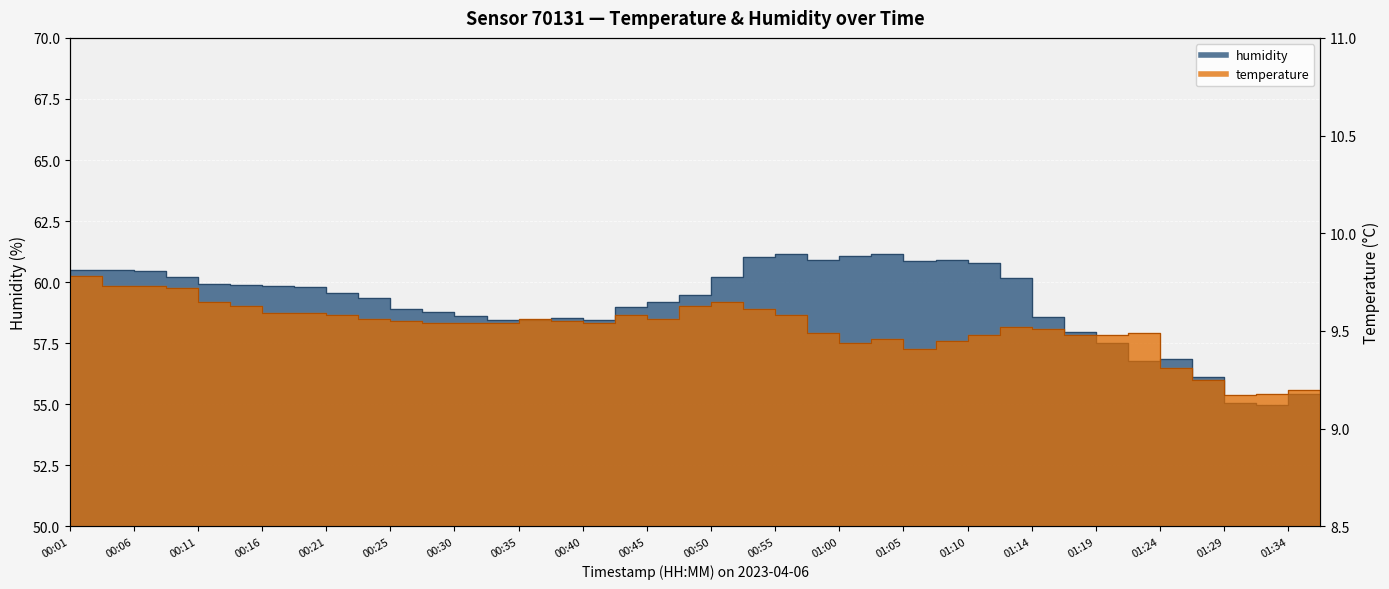

At 00:38, list the series in order from largest to smallest.

humidity, temperature